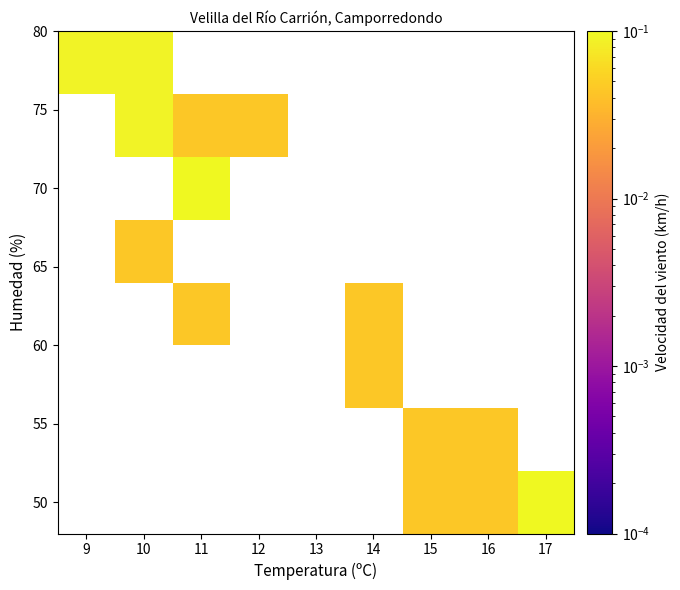

What is the greatest value displayed?

0.1